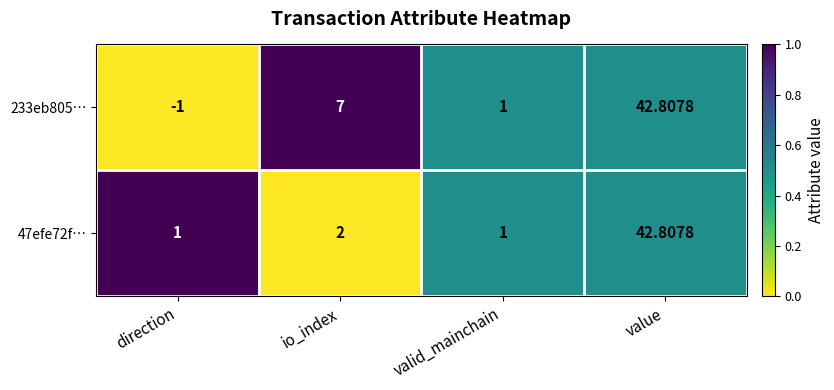

Where is 47efe72f… nearest to the value 21?

io_index